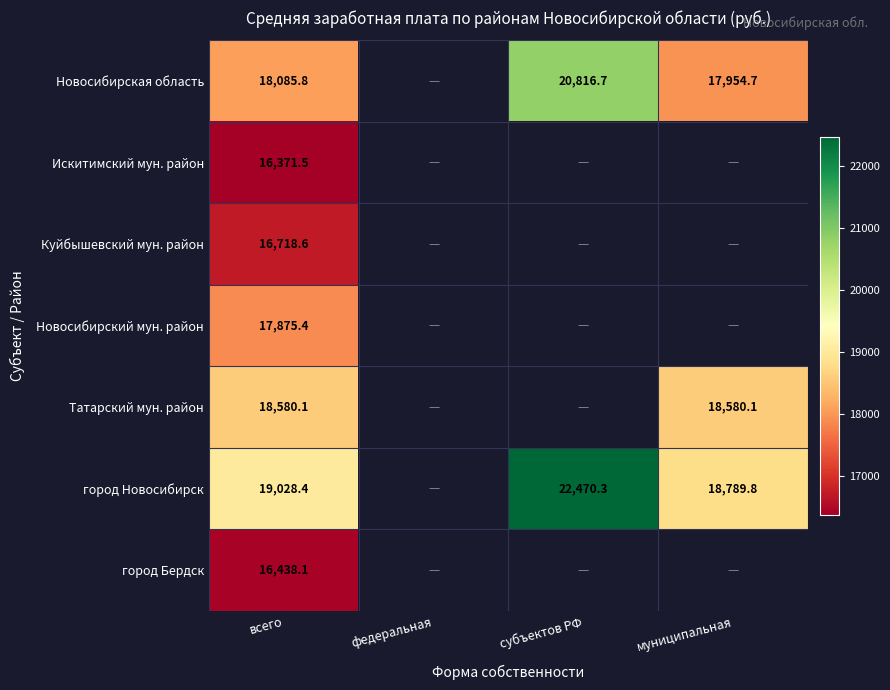

Is it true that Новосибирская область equals 31384.2 at субъектов РФ?

False